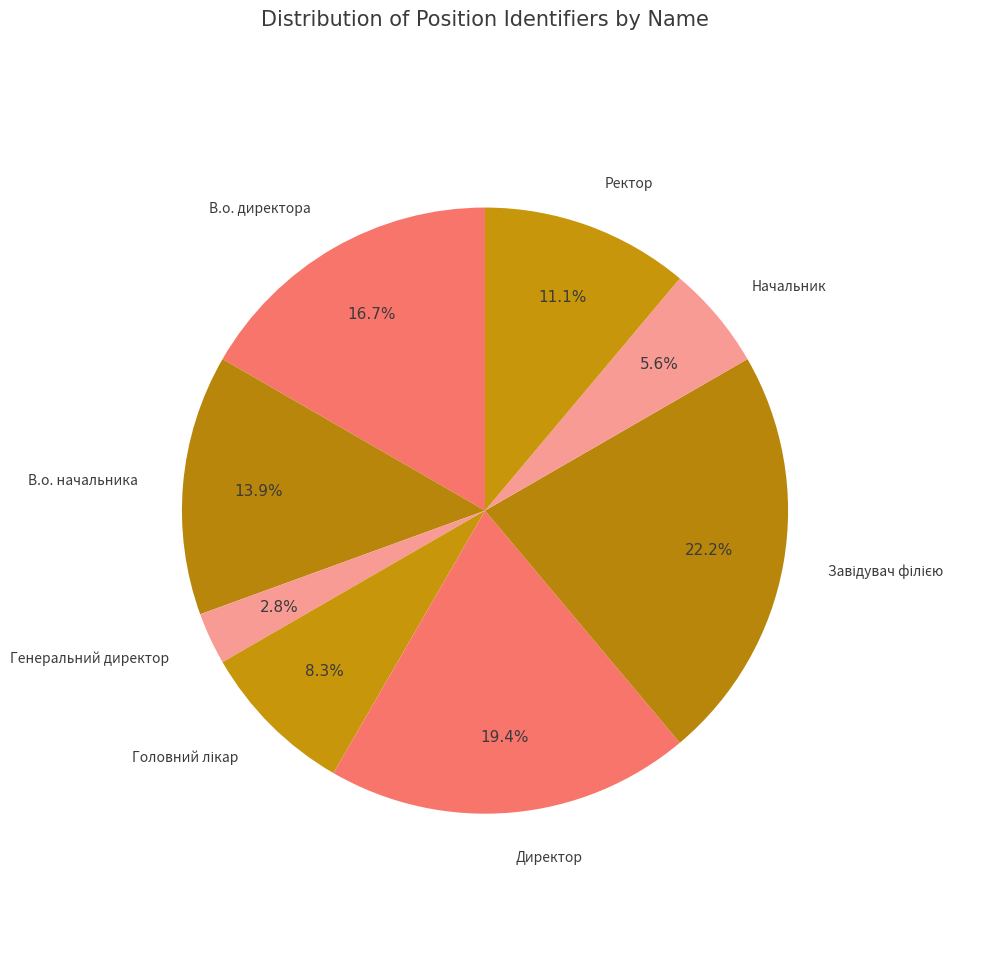

Count the number of slices in the pie.

8